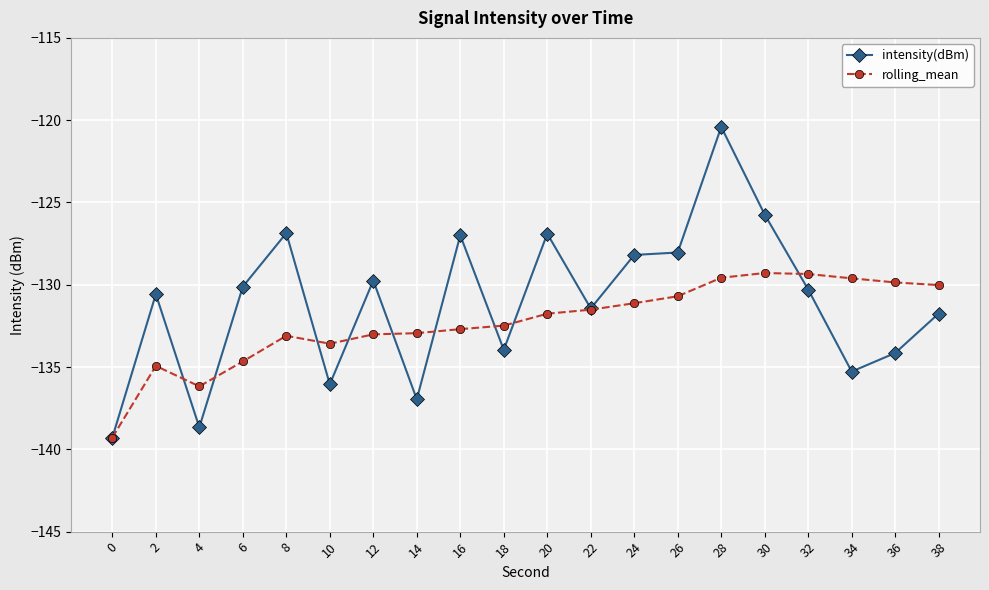

What is the total value across all series at 22?

-263.0